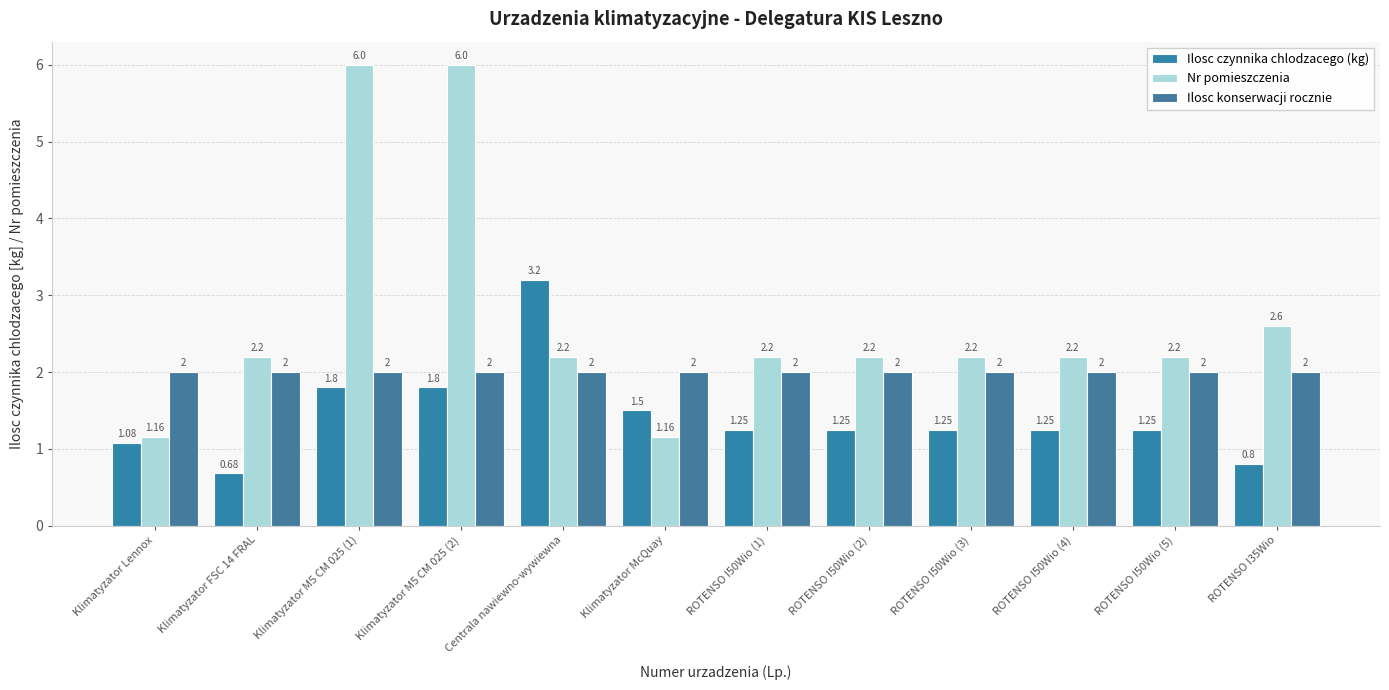

Between Klimatyzator M5 CM 025 (2) and Klimatyzator McQuay, which is larger?

Klimatyzator M5 CM 025 (2)